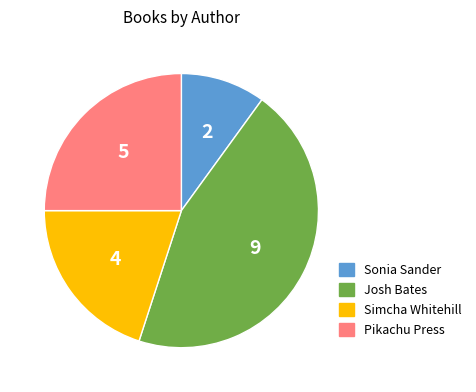

Is there any slice that represents more than half of the pie?

No